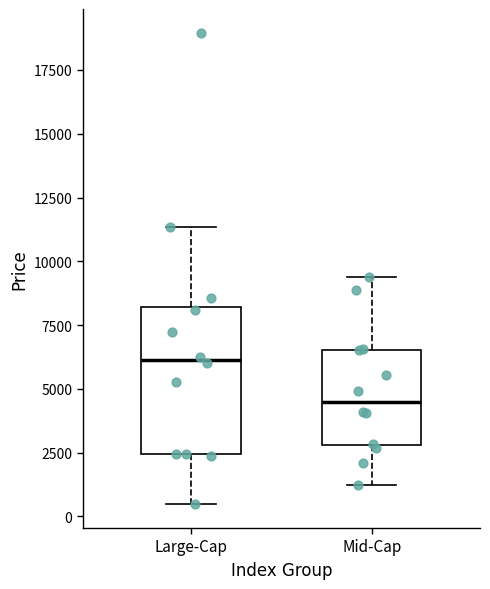

Which box is the tallest, from its lower edge to its upper edge?

Large-Cap